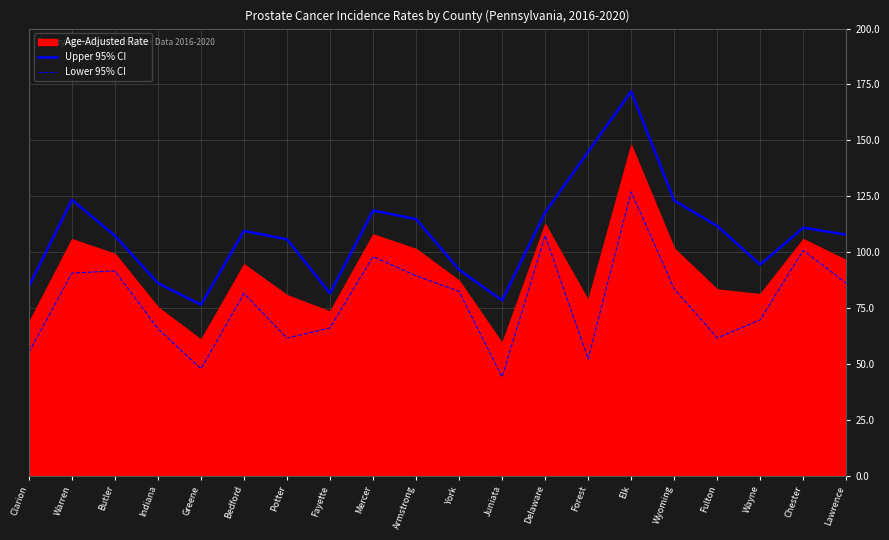

At which label does Upper 95% CI first exceed 109?

Warren